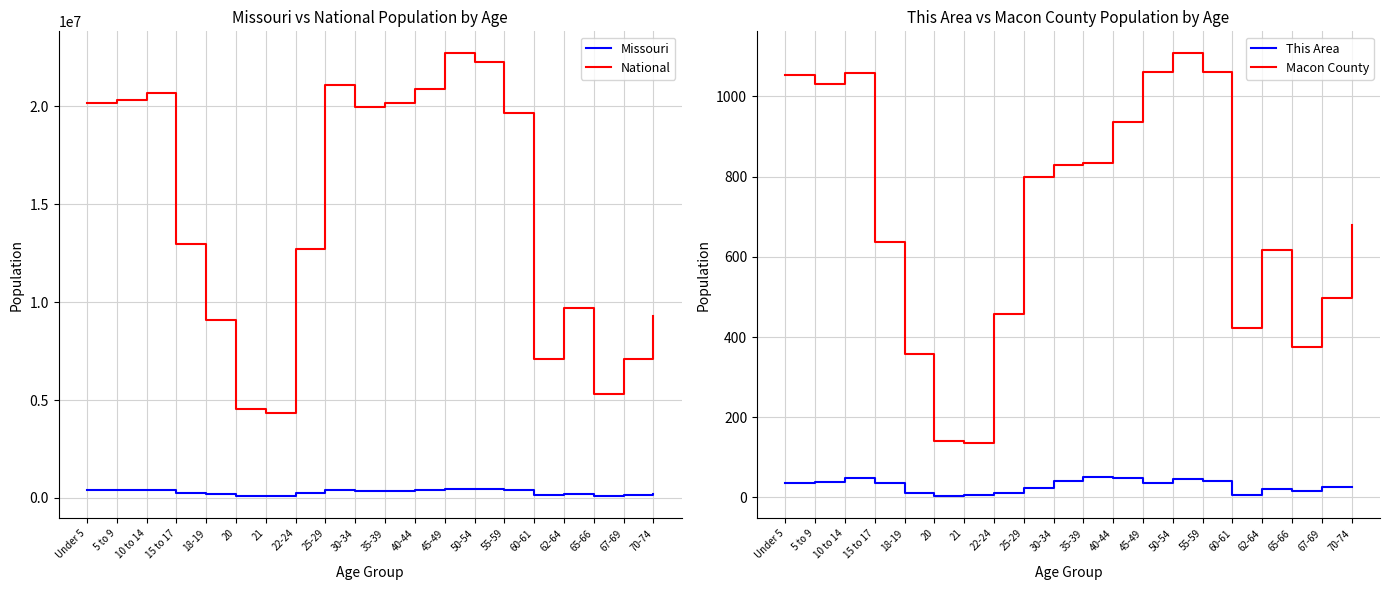

True or false: This Area and Macon County cross at least once.

False